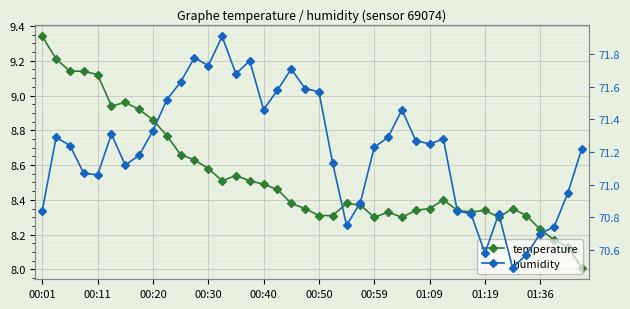

Reading left to right, what are all the values shown in this chart?

temperature: 9.3	9.2	9.1	9.1	9.1	8.9	9.0	8.9	8.9	8.8	8.7	8.6	8.6	8.5	8.5	8.5	8.5	8.5	8.4	8.3	8.3	8.3	8.4	8.4	8.3	8.3	8.3	8.3	8.3	8.4	8.3	8.3	8.3	8.3	8.3	8.3	8.2	8.2	8.1	8.0
humidity: 70.8	71.3	71.2	71.1	71.1	71.3	71.1	71.2	71.3	71.5	71.6	71.8	71.7	71.9	71.7	71.8	71.5	71.6	71.7	71.6	71.6	71.1	70.8	70.9	71.2	71.3	71.5	71.3	71.2	71.3	70.8	70.8	70.6	70.8	70.5	70.6	70.7	70.7	71.0	71.2